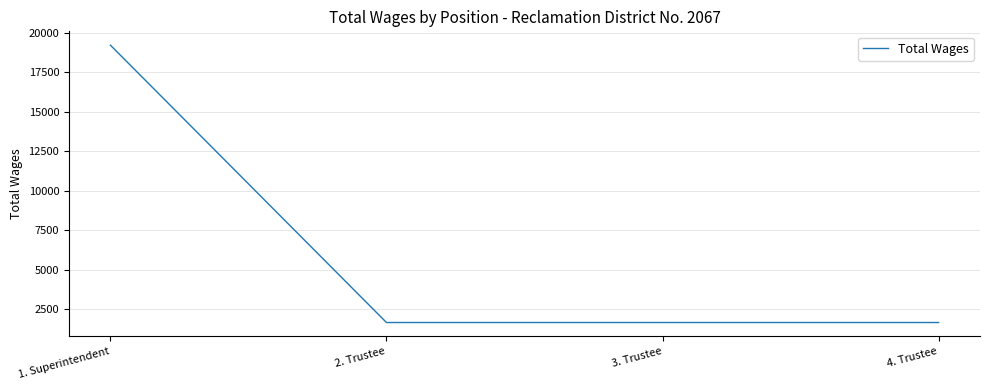

True or false: the data shows 4281 at 1. Superintendent.

False